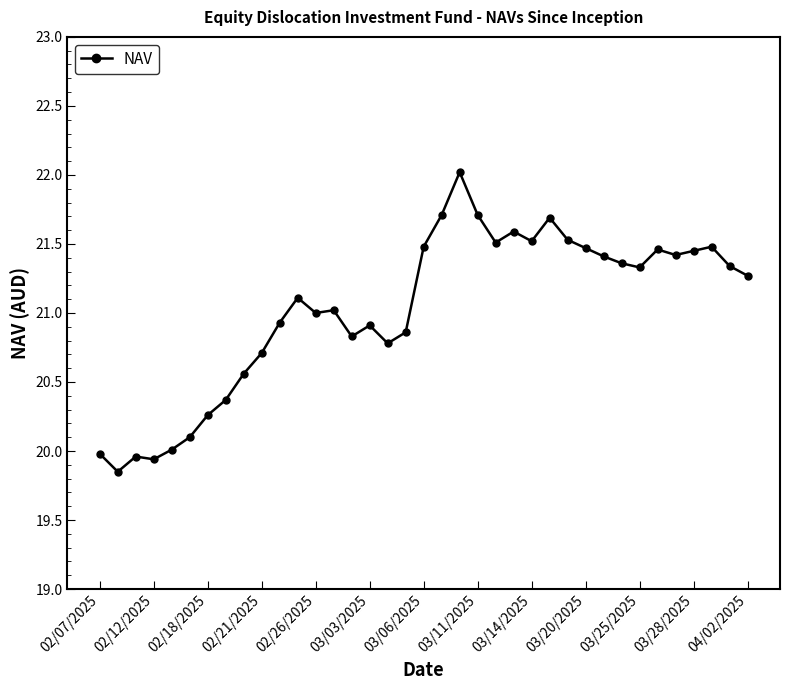

How many data points does each series have?

37